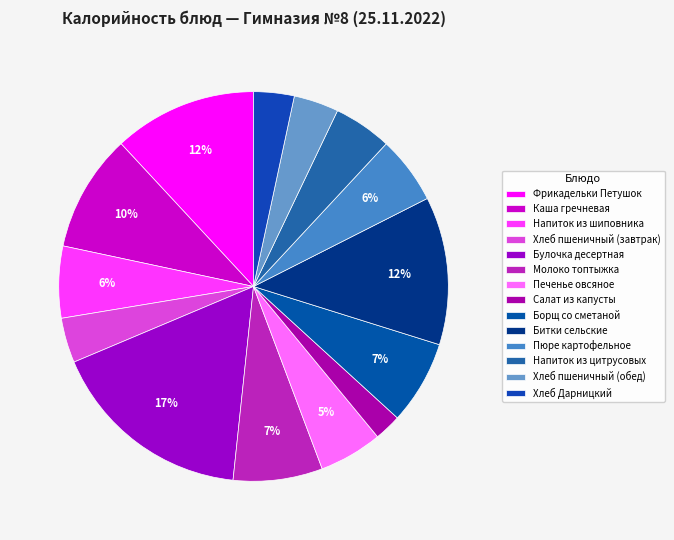

To the nearest percent, what is the combined percentage of Напиток из шиповника and Булочка десертная?

23%